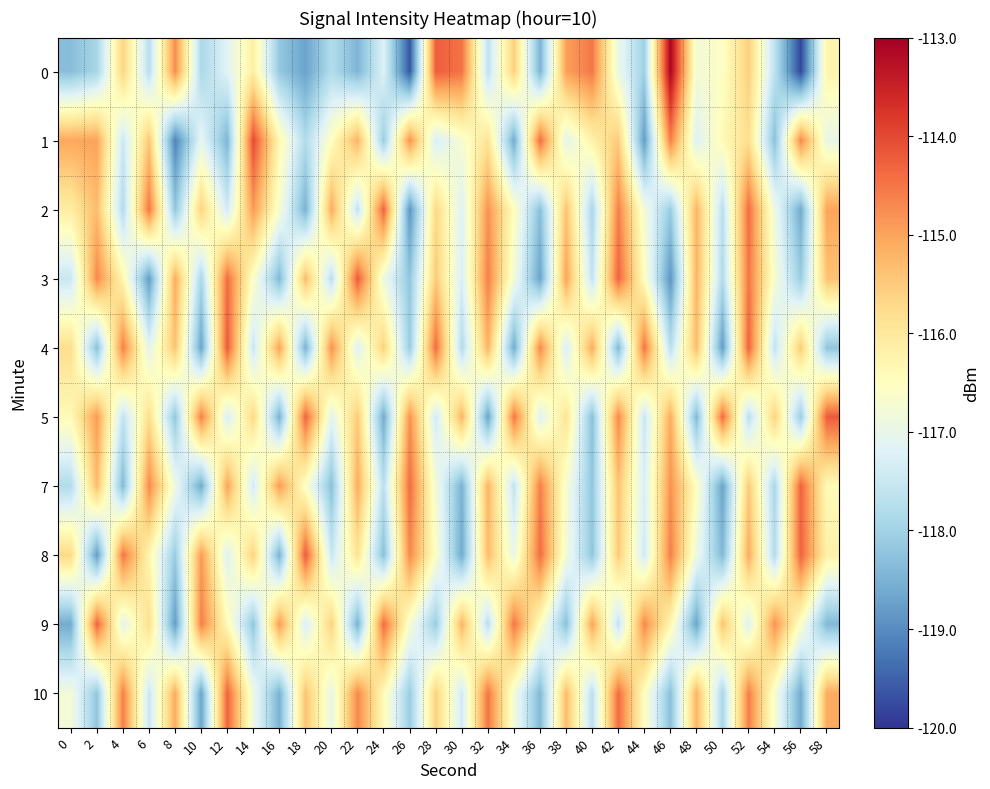

At which category is the sum across all series the highest?

52